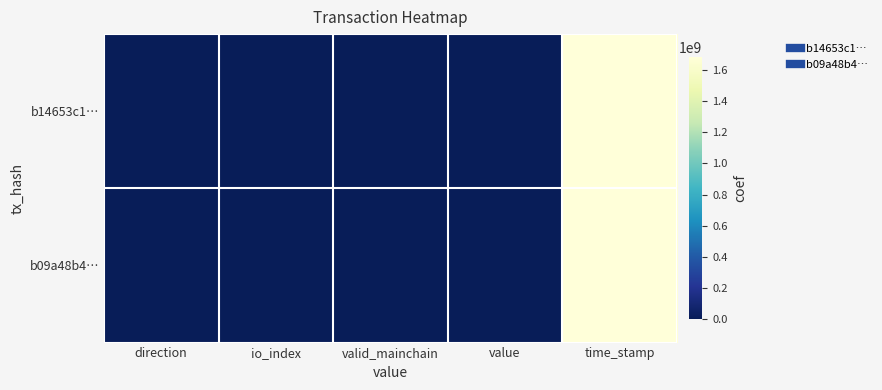

Reading right to left, transcribe all the data shown in this chart.

b14653c1…: time_stamp=1679909171.0	value=5.4	valid_mainchain=1.0	io_index=6.0	direction=-1.0
b09a48b4…: time_stamp=1679828351.0	value=5.4	valid_mainchain=1.0	io_index=2.0	direction=1.0